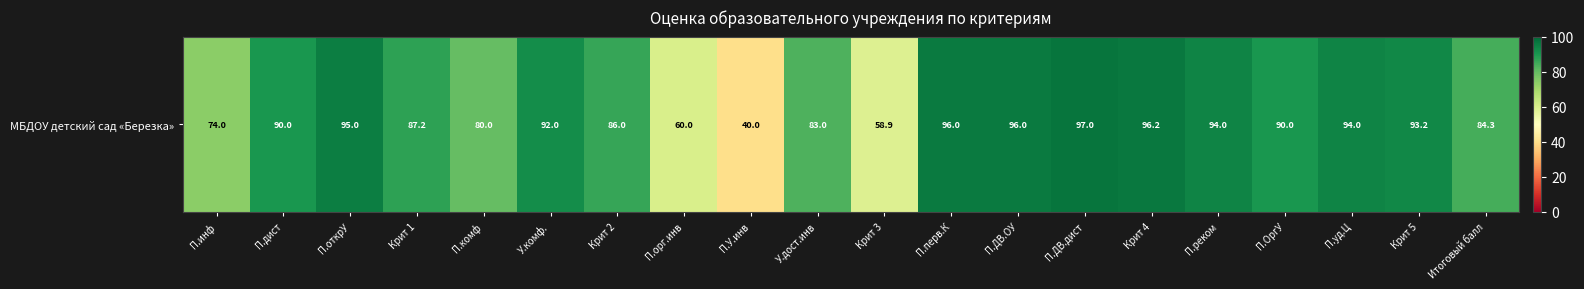

List the labels in order of value, largest first.

П.ДВ.дист, Крит 4, П.перв.К, П.ДВ.ОУ, П.открУ, П.реком, П.уд.Ц, Крит 5, У.комф., П.дист, П.ОргУ, Крит 1, Крит 2, Итоговый балл, У.дост.инв, П.комф, П.инф, П.орг.инв, Крит 3, П.У.инв